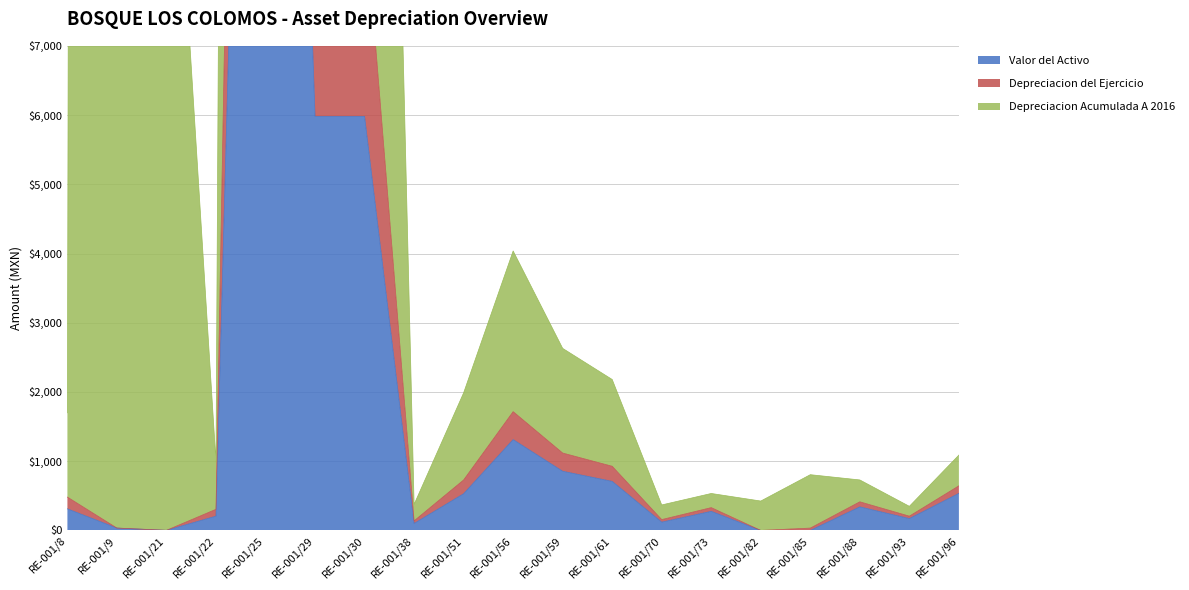

Reading right to left, transcribe all the data shown in this chart.

Valor del Activo: 535.0	171.1	340.2	0.0	0.0	275.7	119.6	708.5	854.6	1312.0	529.9	100.2	5981.3	5981.3	26649.7	206.0	1.2	34.0	311.5
Depreciacion del Ejercicio: 643.8	205.9	413.1	33.5	0.0	329.1	156.4	926.5	1117.6	1715.6	728.6	137.8	8971.9	8971.9	39441.5	304.9	1.2	34.0	481.4
Depreciacion Acumulada A 2016: 1088.2	348.0	729.0	805.0	424.4	533.6	368.0	2180.0	2629.7	4036.8	1987.1	375.8	29906.3	29906.3	127918.3	989.0	12425.9	339546.6	1699.0